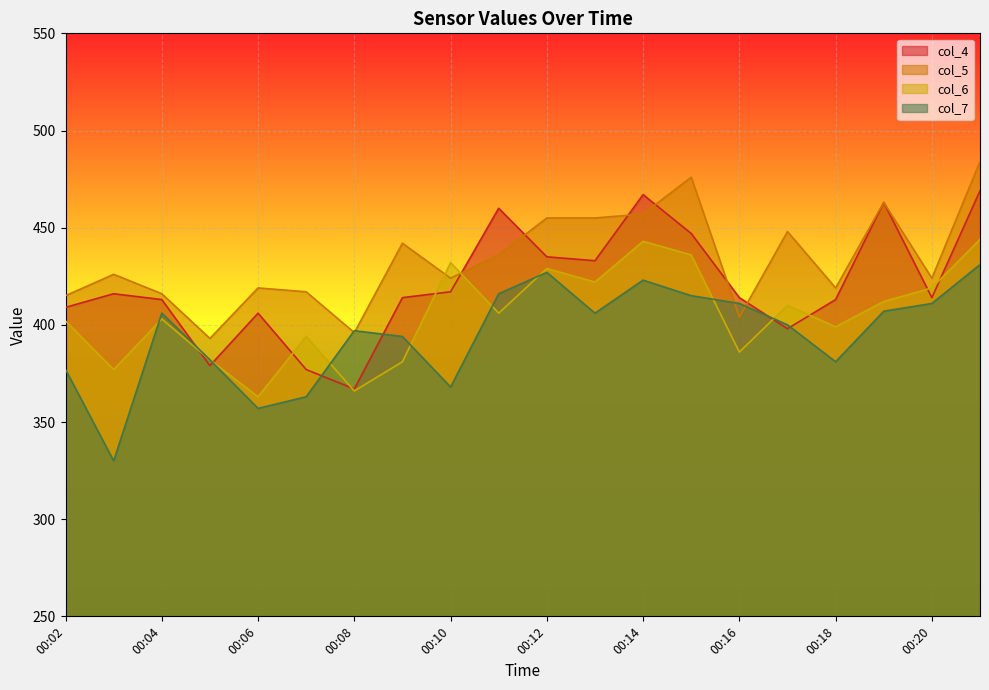

What is the average value of the col_6 series?

405